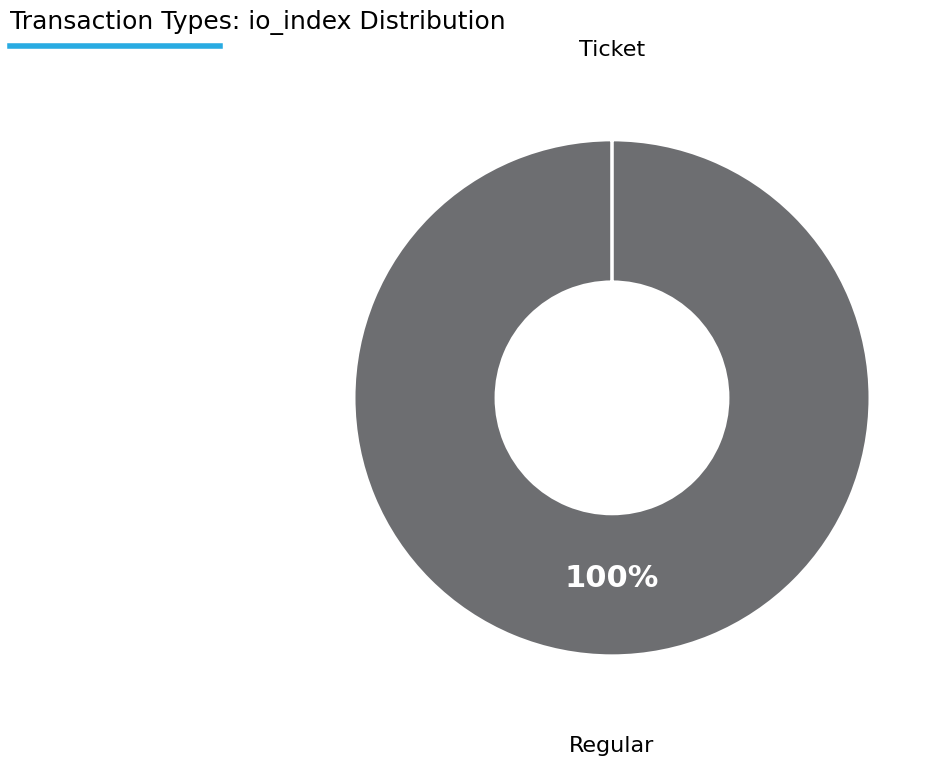

Does any single category account for the majority?

Yes